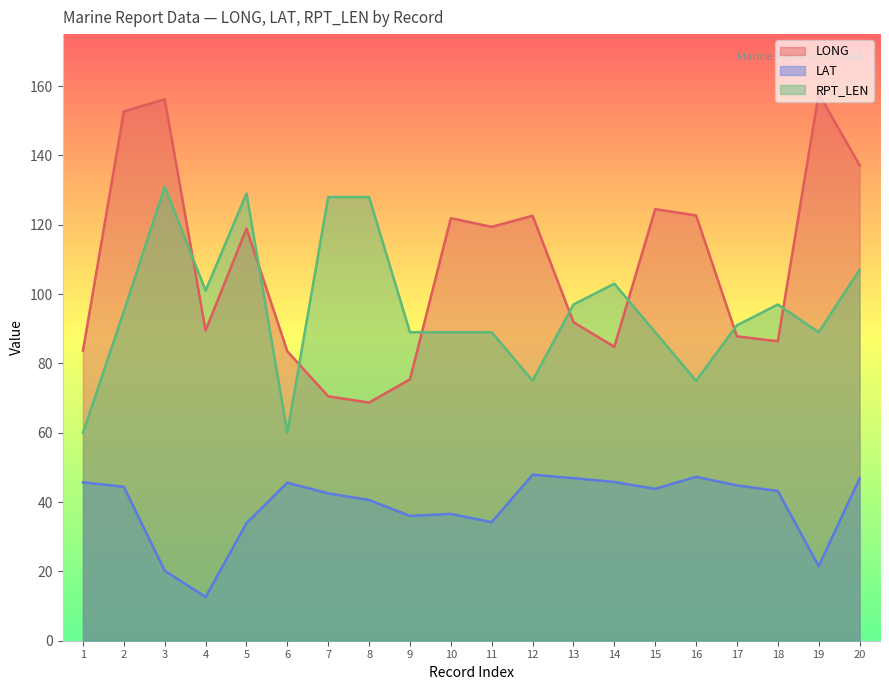

What is the smallest value displayed?

12.6